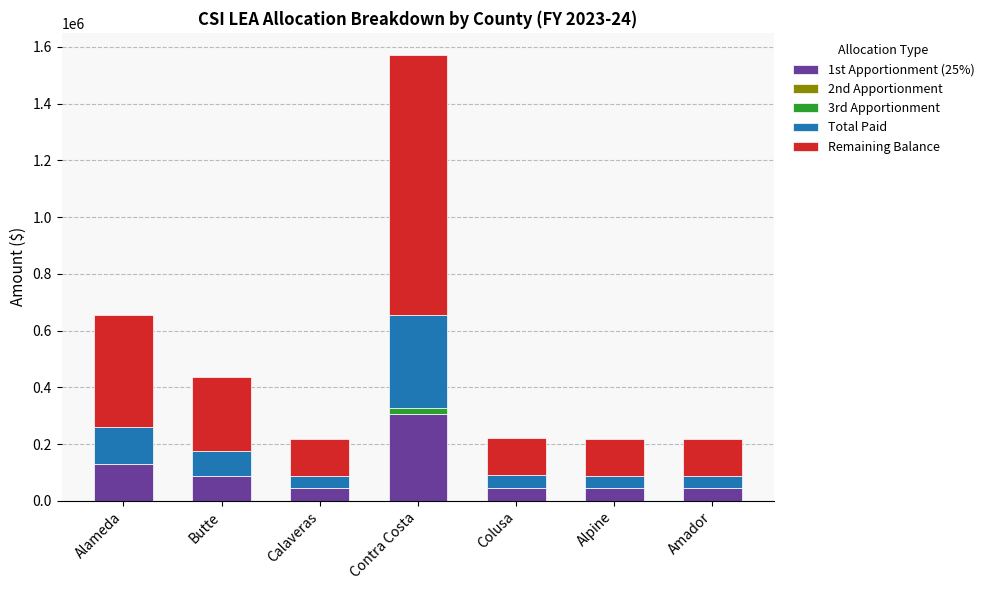

How many data points does each series have?

7